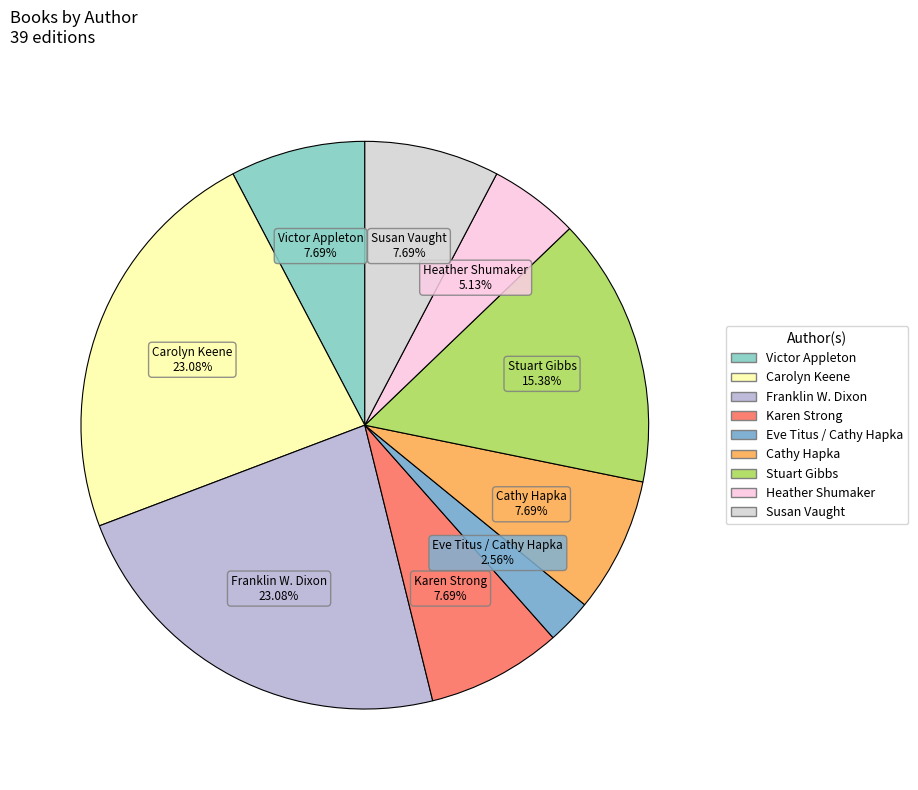

To the nearest percent, what portion does Victor Appleton represent?

8%